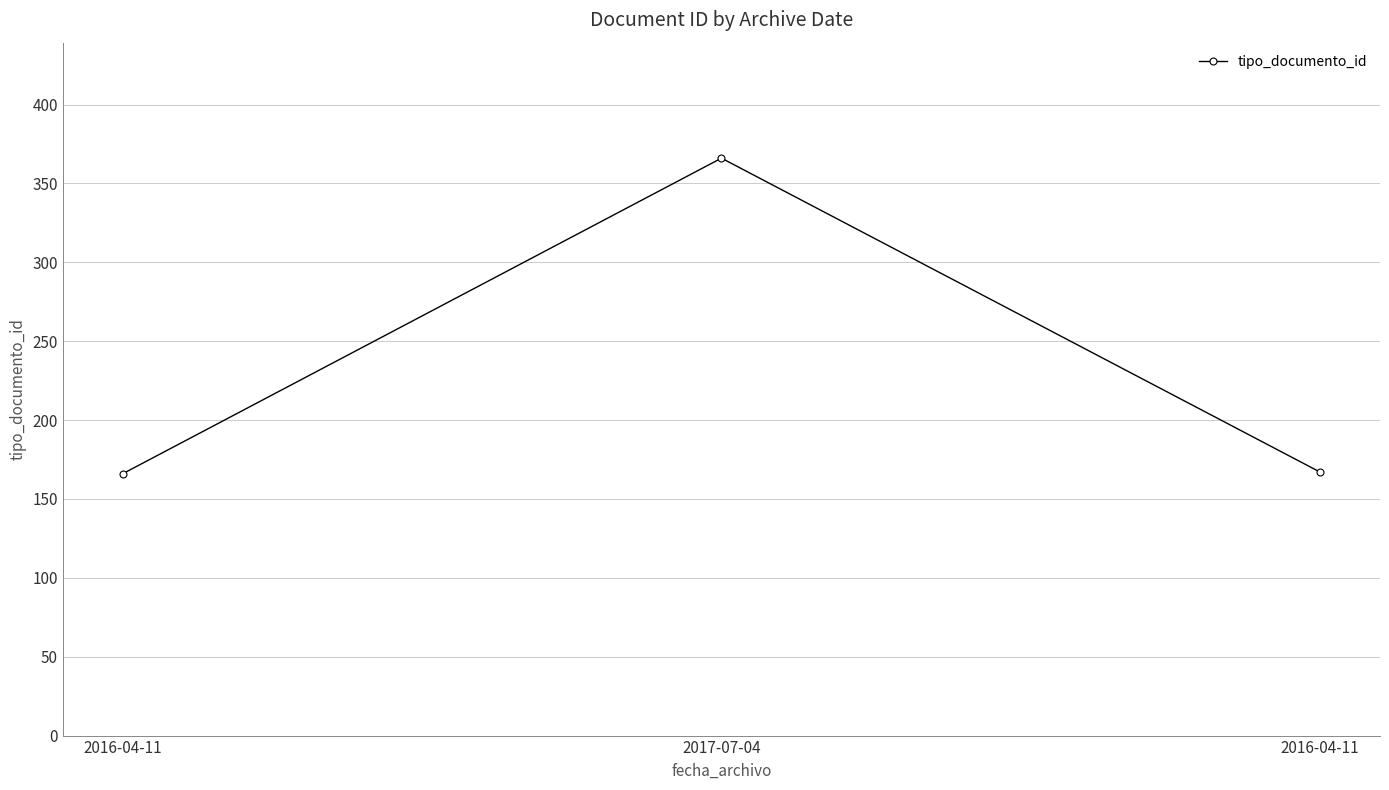

Count the number of categories in the chart.

3